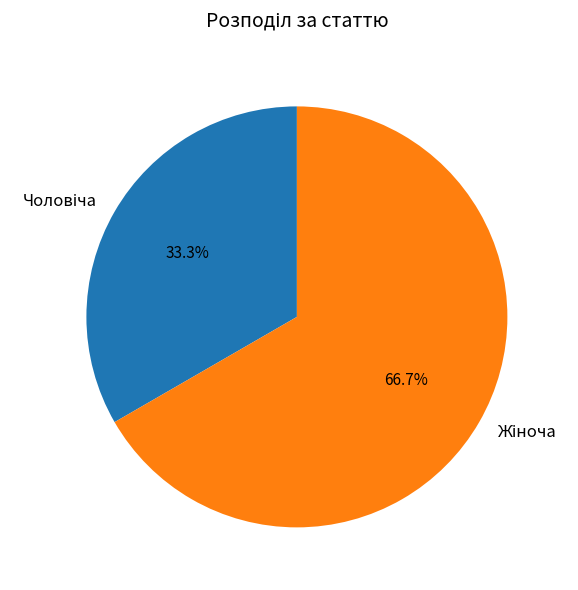

Is there any slice that represents more than half of the pie?

Yes